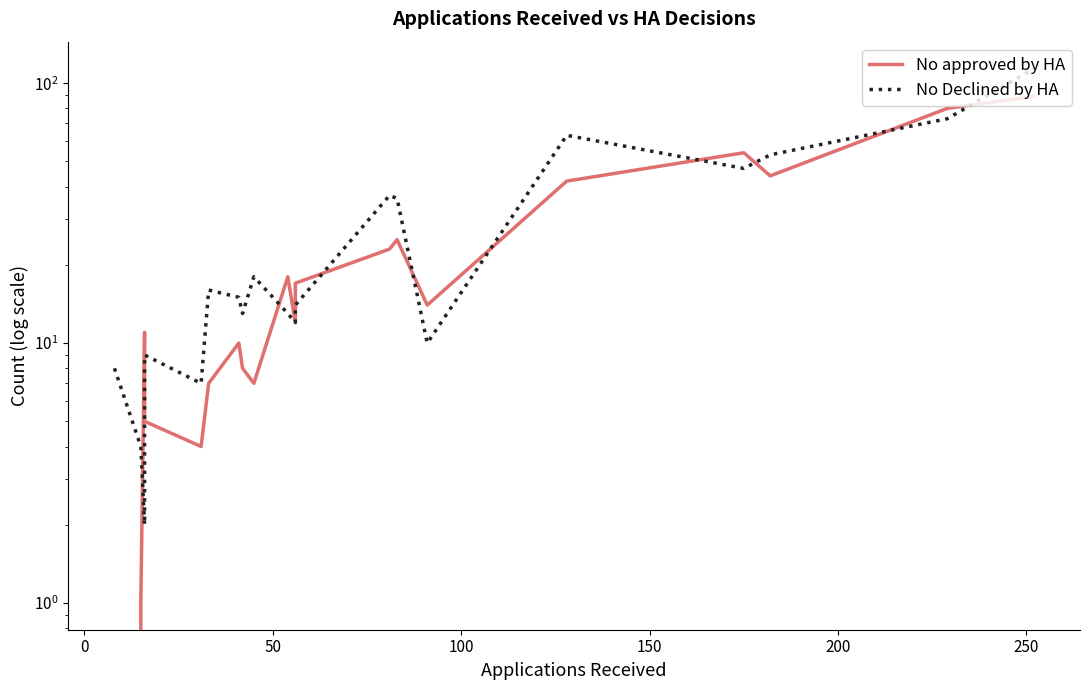

True or false: No Declined by HA has more than 2 interior local peaks.

True